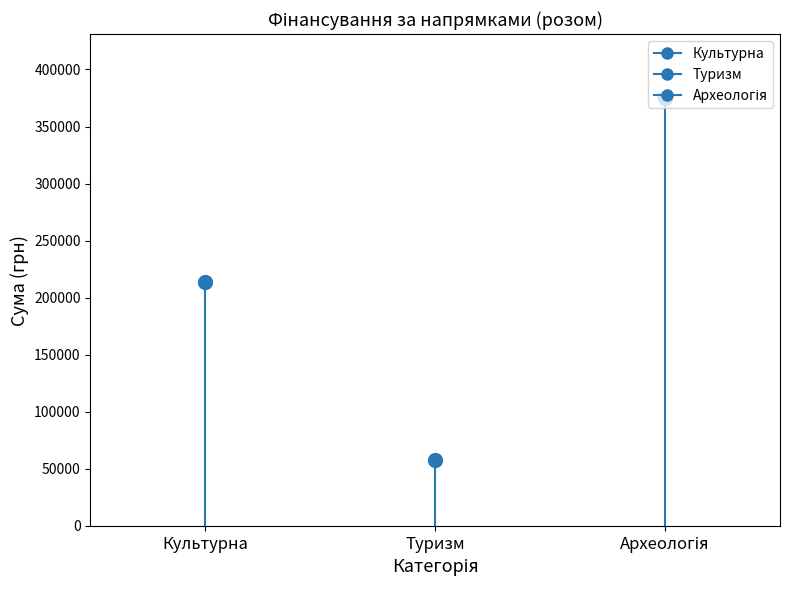

How many distinct data groups are displayed?

3